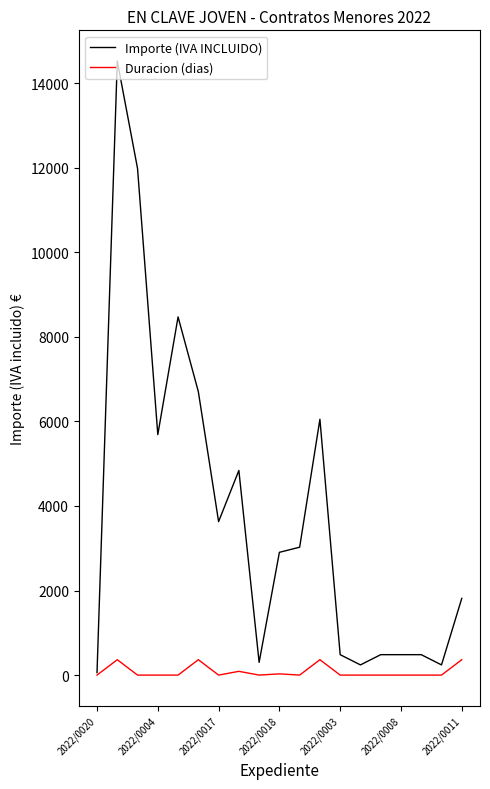

What is the maximum value shown in the chart?

14520.0